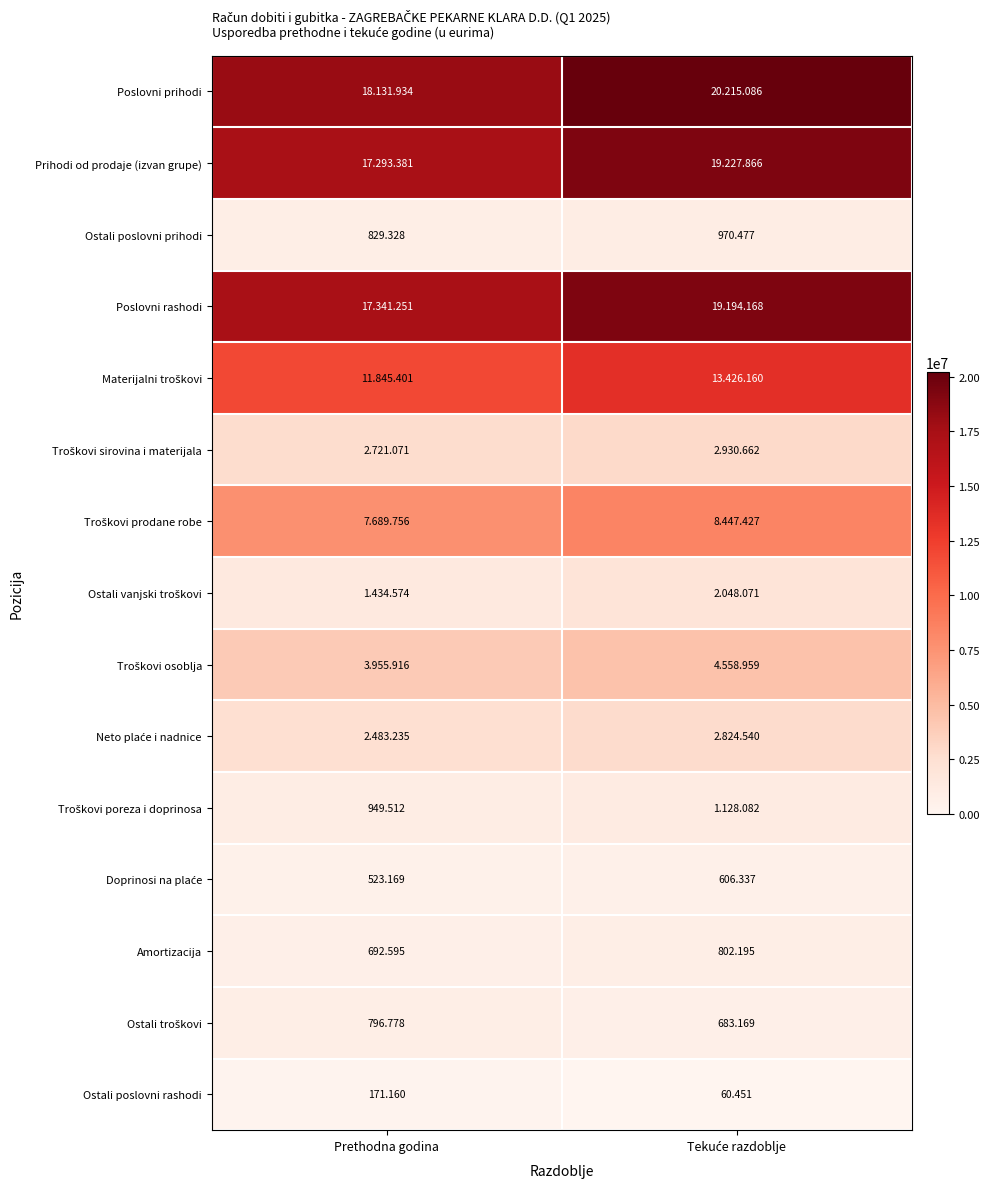

Where does the Ostali poslovni rashodi series first go above 171?

Prethodna godina